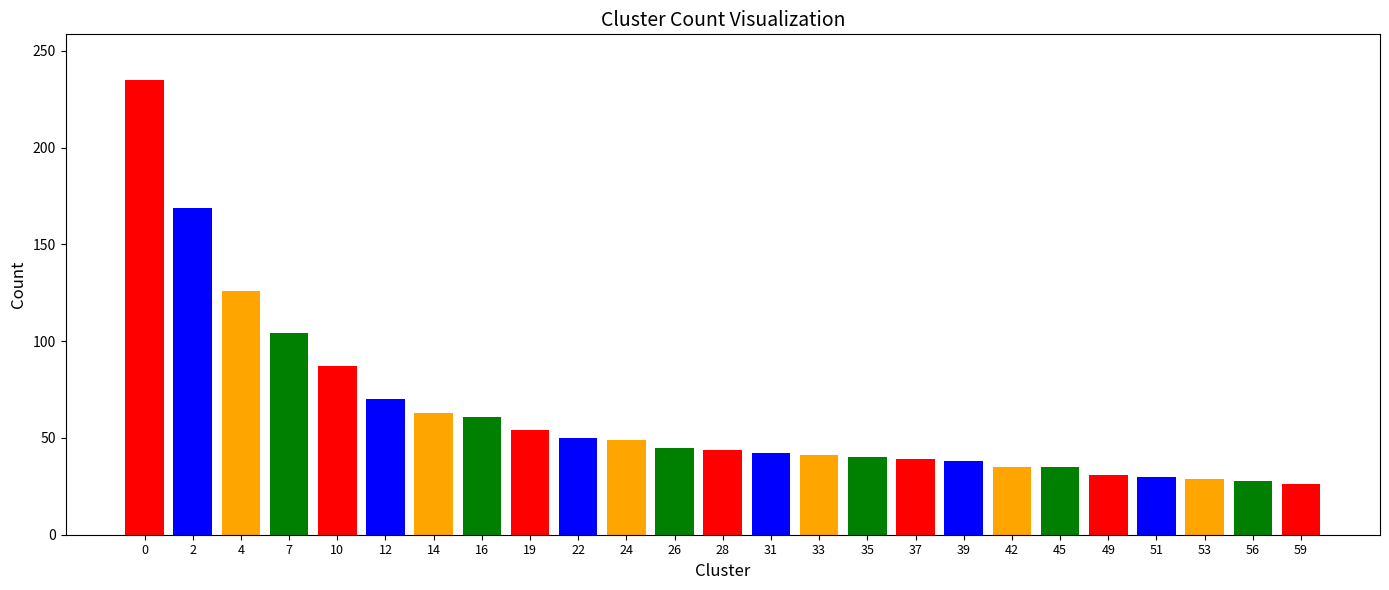

What is the sum of all values?

1571